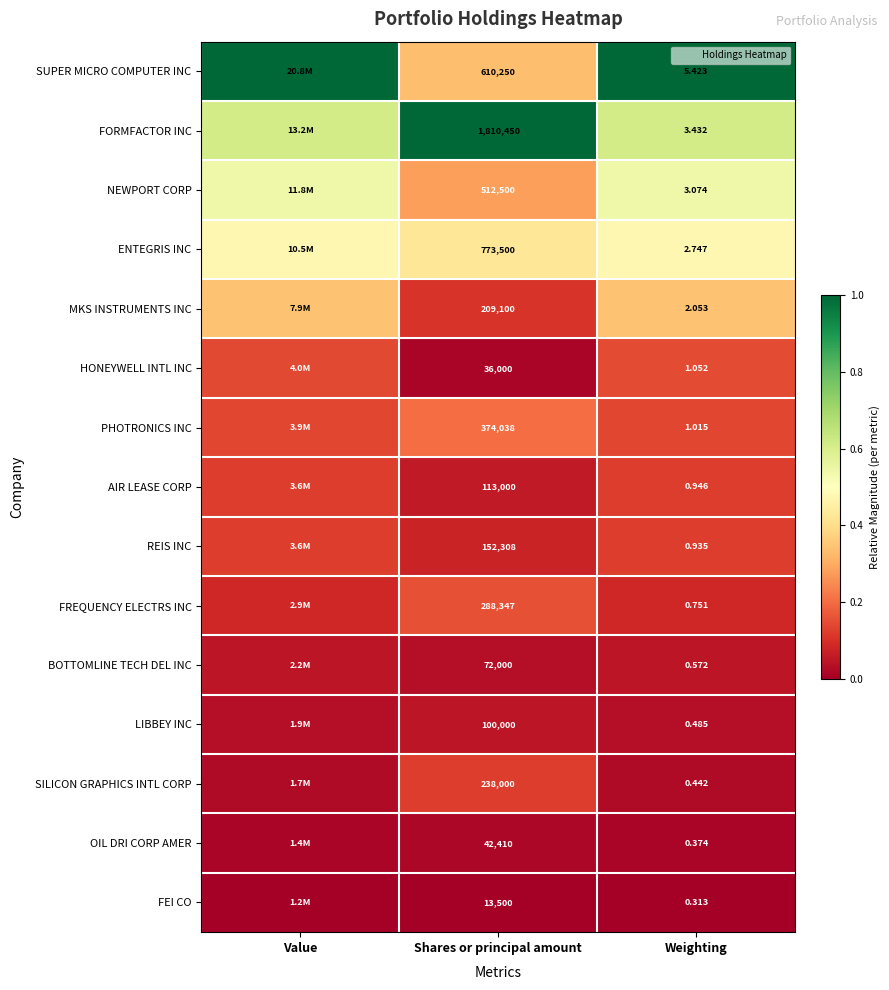

Which category has the highest value across all series?

Value